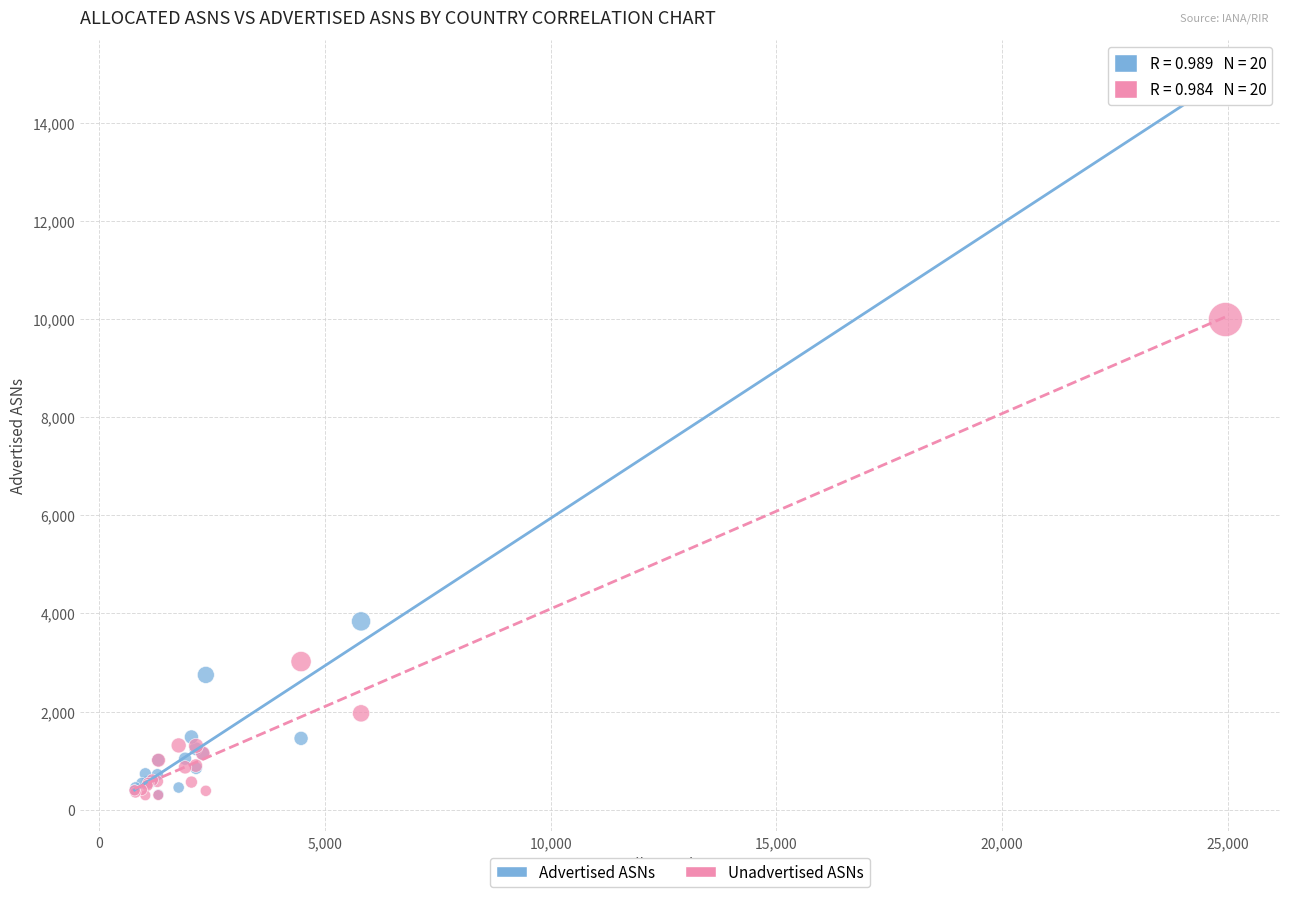

Which series reaches the maximum Y coordinate?

Advertised ASNs